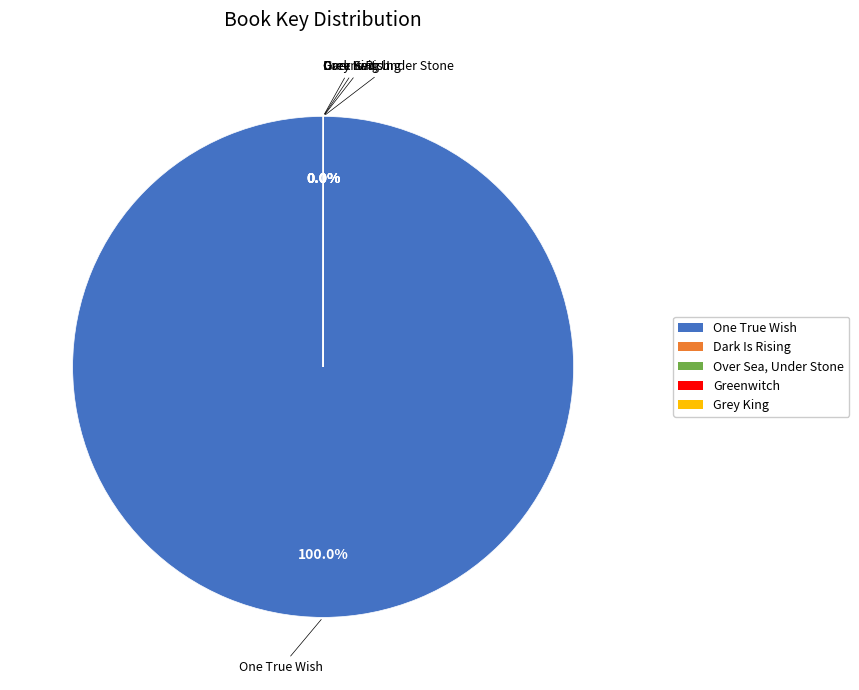

Is there a majority slice in this chart?

Yes